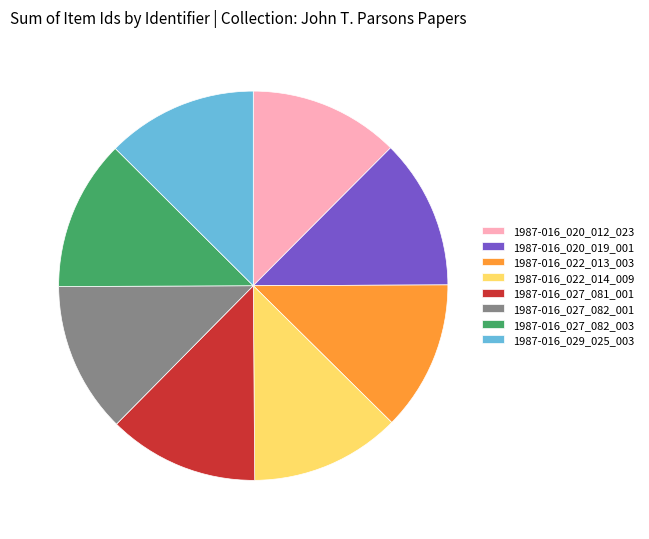

Does 1987-016_020_019_001 account for over 50% of the chart?

No